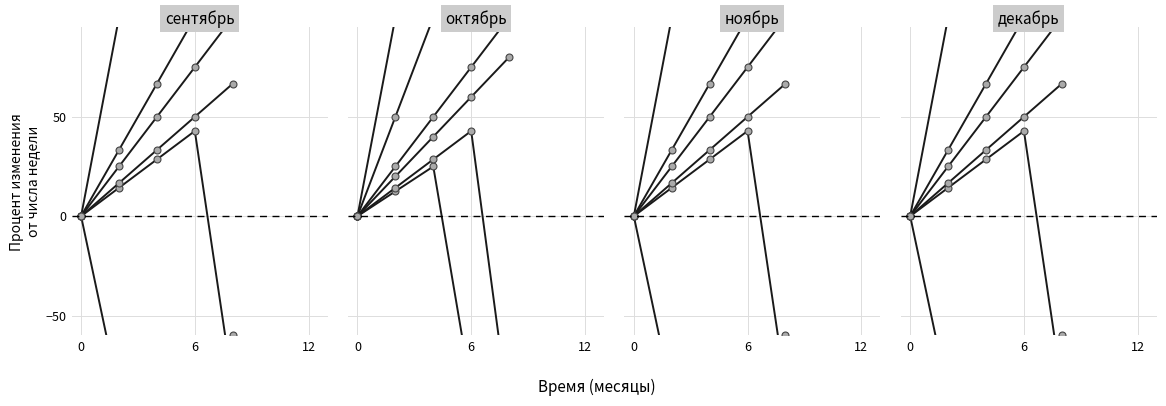

Which series changed the most between 6 and 12?

сентябрь